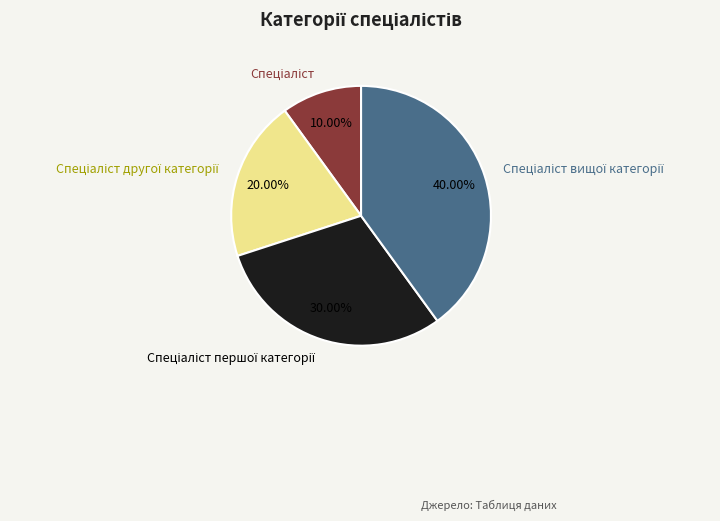

Count the number of slices in the pie.

4